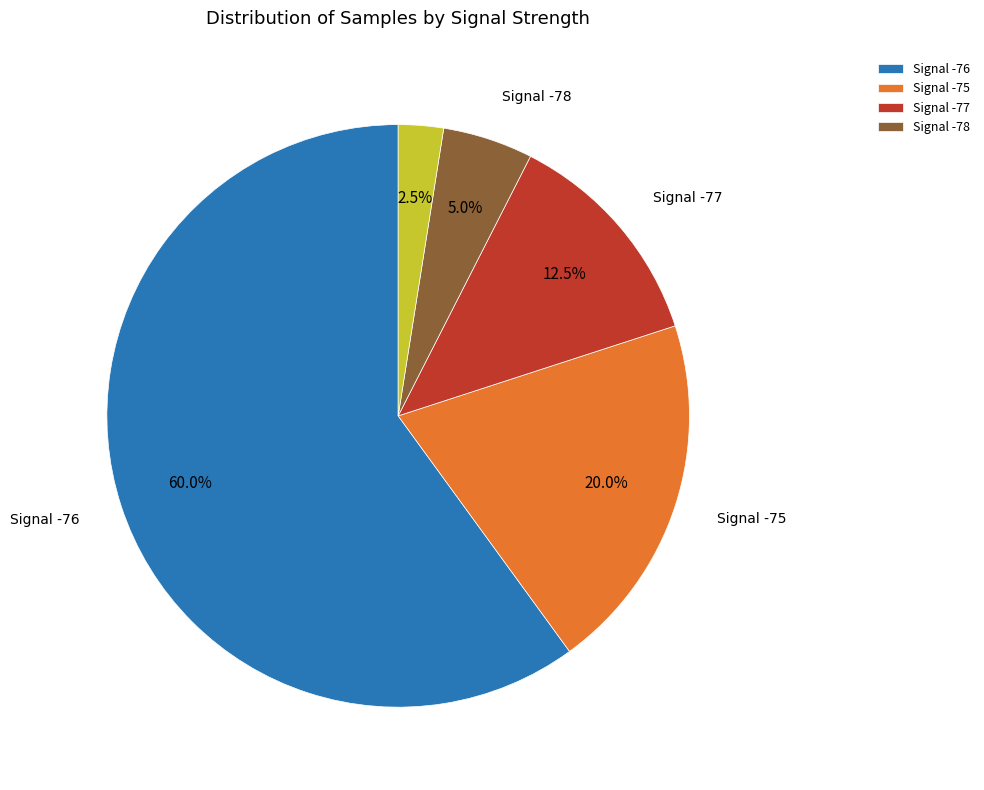

Is there a majority slice in this chart?

Yes